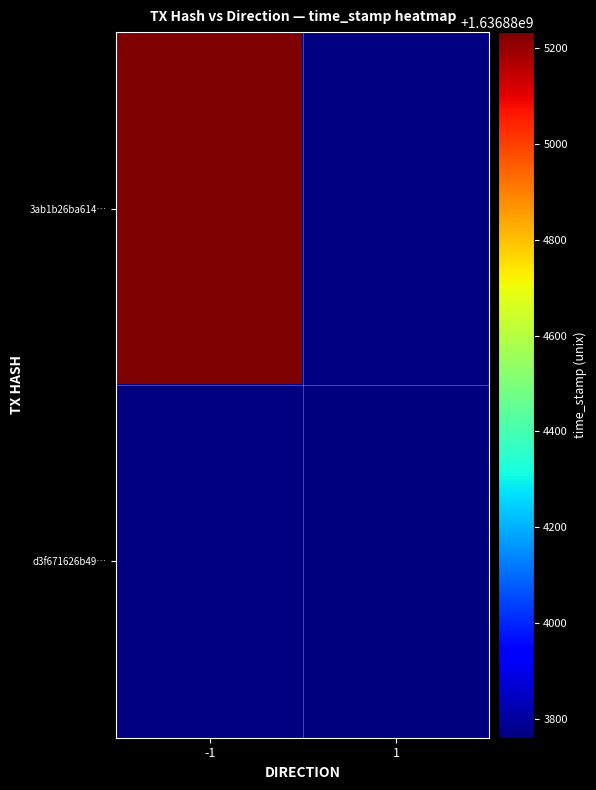

Rank the series by their average value, from highest to lowest.

3ab1b26ba614645e46164cffc6334f301f68ab5, d3f671626b495a7de0059044a3b785f16fc5dea